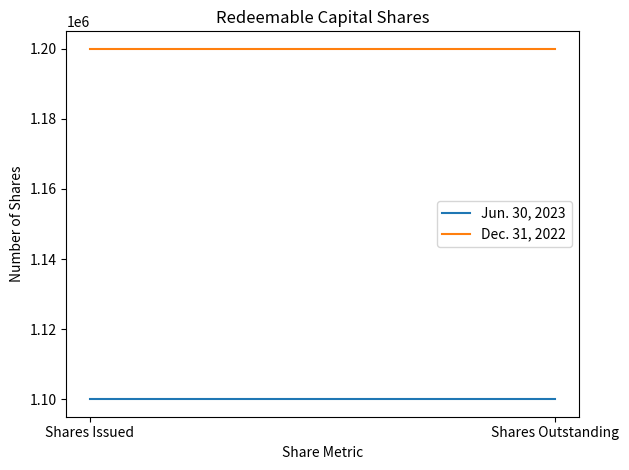

How many lines are shown in the chart?

2